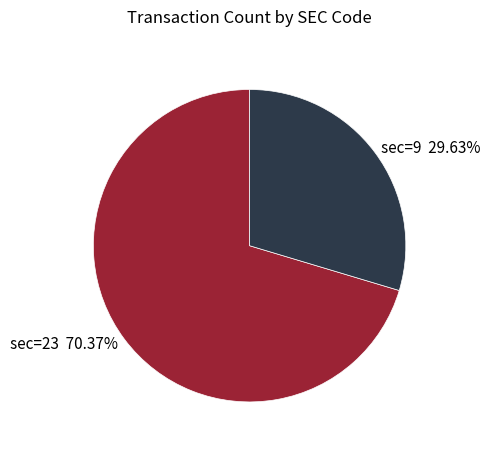

Which has a higher value, sec=9 29.63% or sec=23 70.37%?

sec=23 70.37%